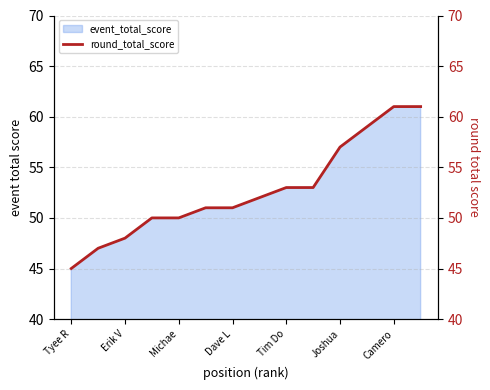

The event_total_score series shows 45 at Tyee R. True or false?

True